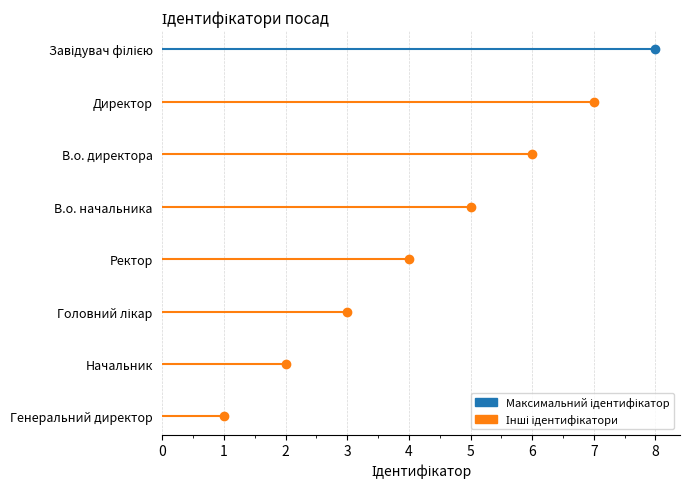

Which has a higher value, Генеральний директор or В.о. директора?

В.о. директора